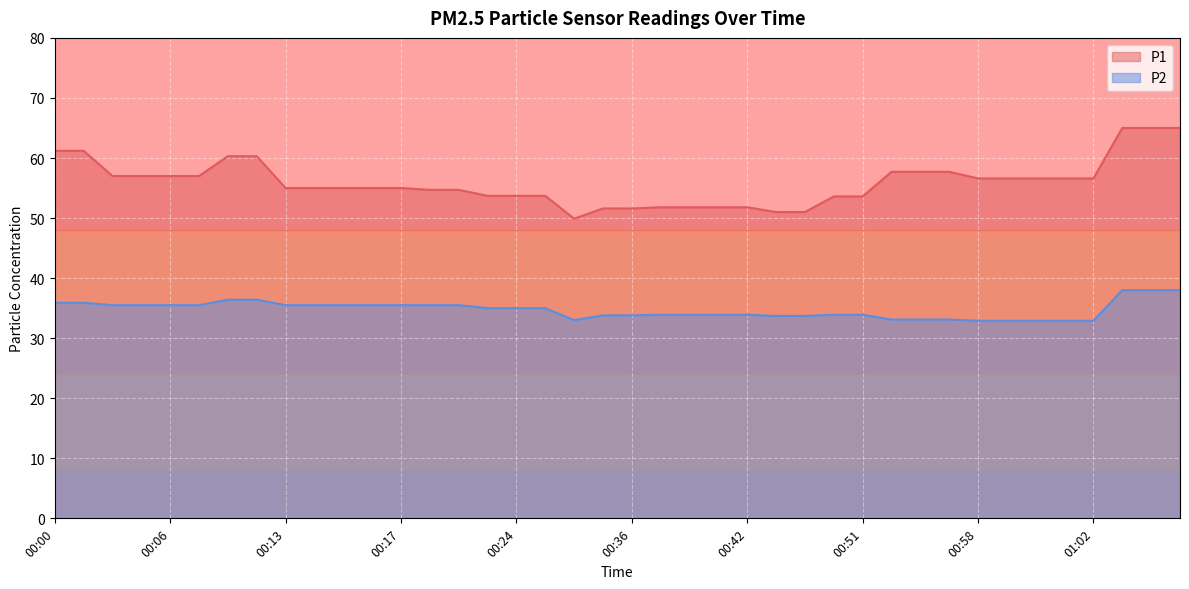

How many data points in P1 are above 55?

19